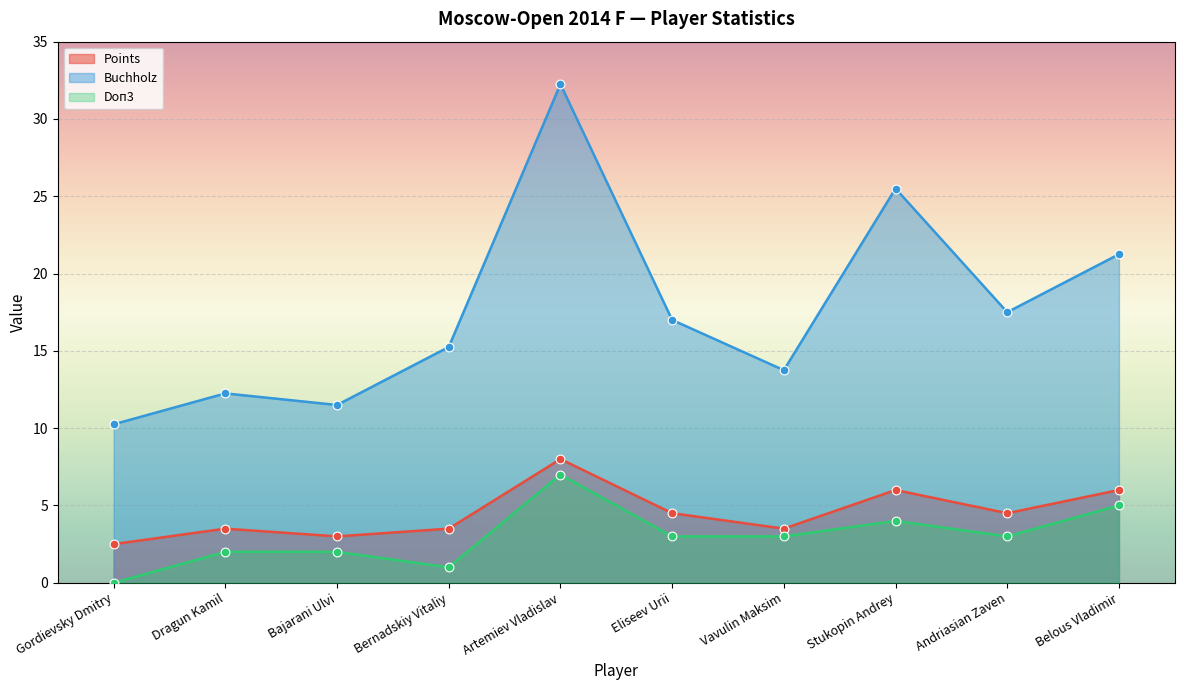

Which series reaches the maximum Y coordinate?

Buchholz